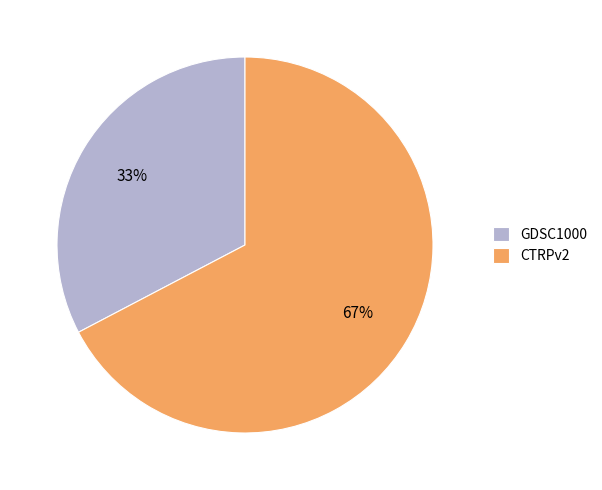

What is the smallest slice in the pie chart?

GDSC1000